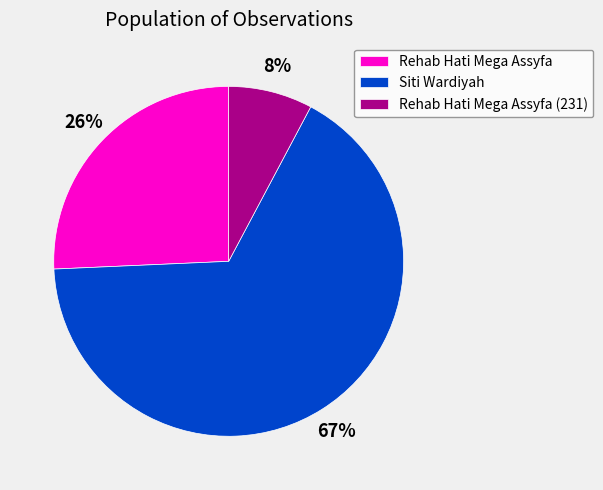

To the nearest percent, what is the average slice percentage?

33%